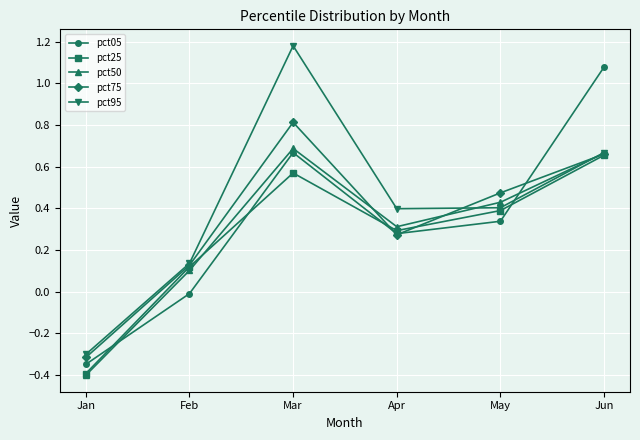

Is the value of pct75 at Feb greater than the value of pct05 at Apr?

No